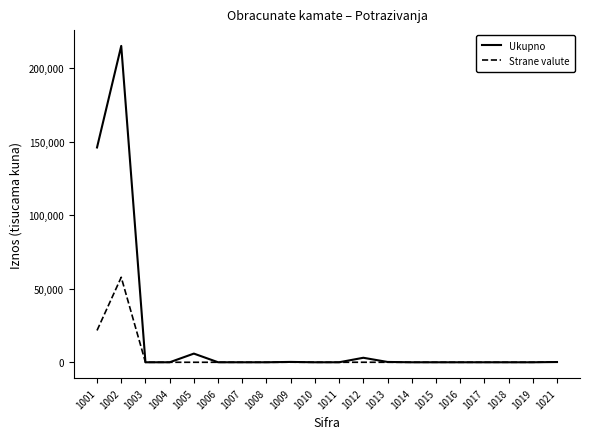

The value of Strane valute at 1011 is -38033. True or false?

False